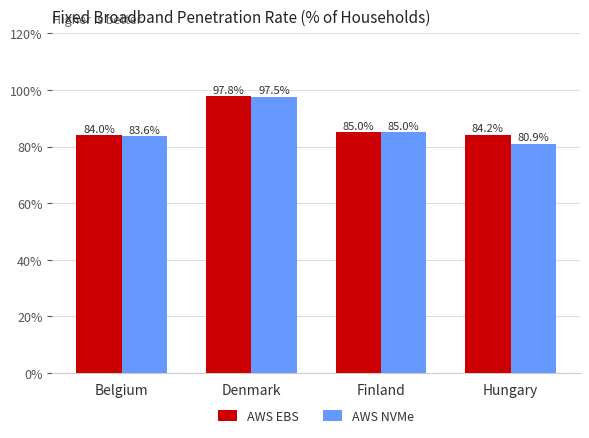

At which label does AWS EBS first exceed 85?

Denmark